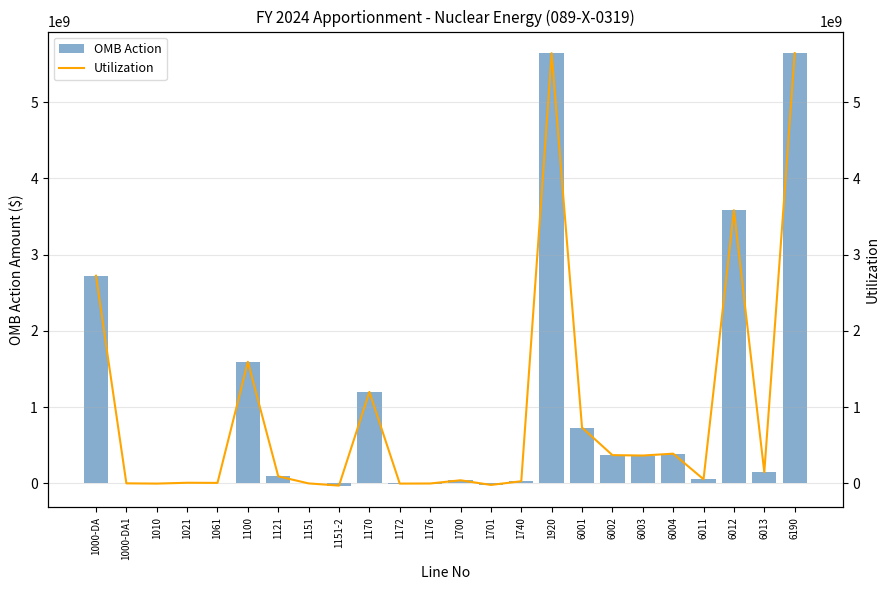

Between 1170 and 1920, which is larger?

1920